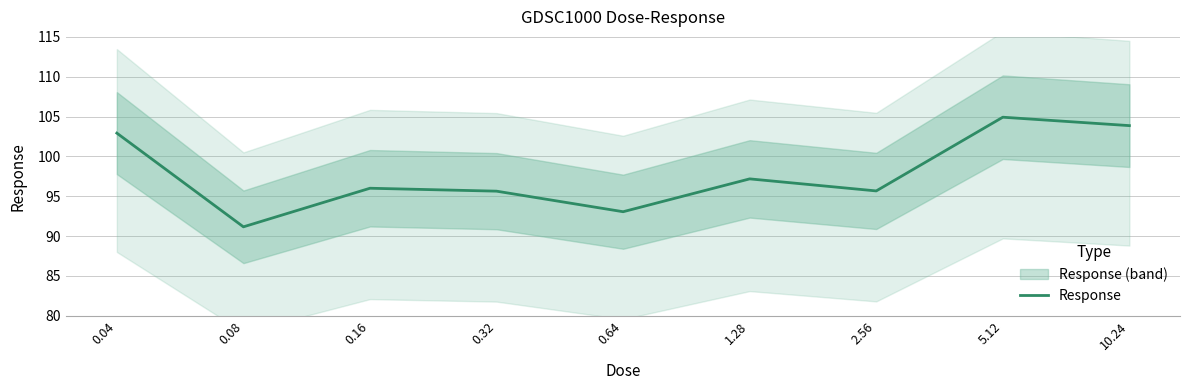

Does the chart have visible grid lines?

Yes